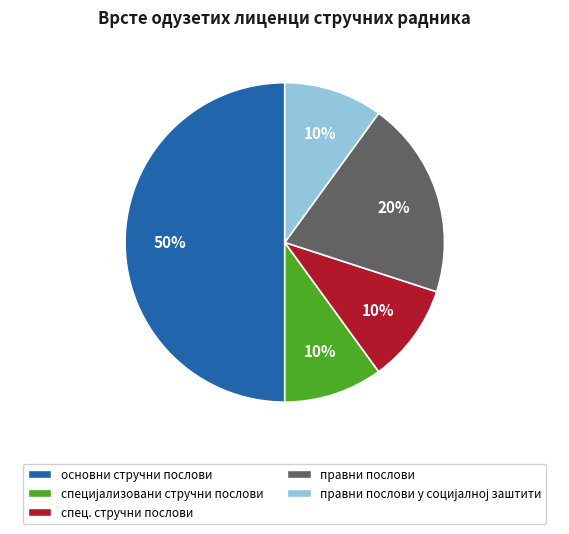

The основни стручни послови slice represents 50% of the pie. True or false?

True